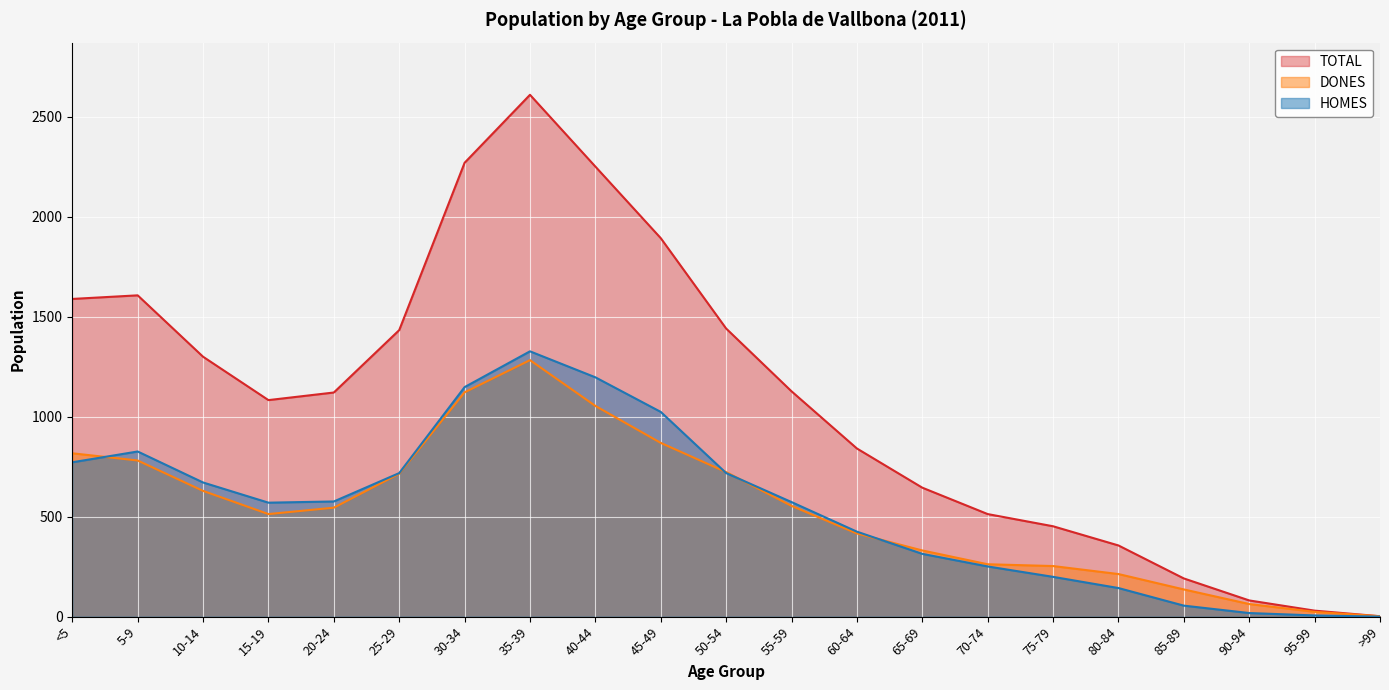

How many categories are shown in the chart?

21